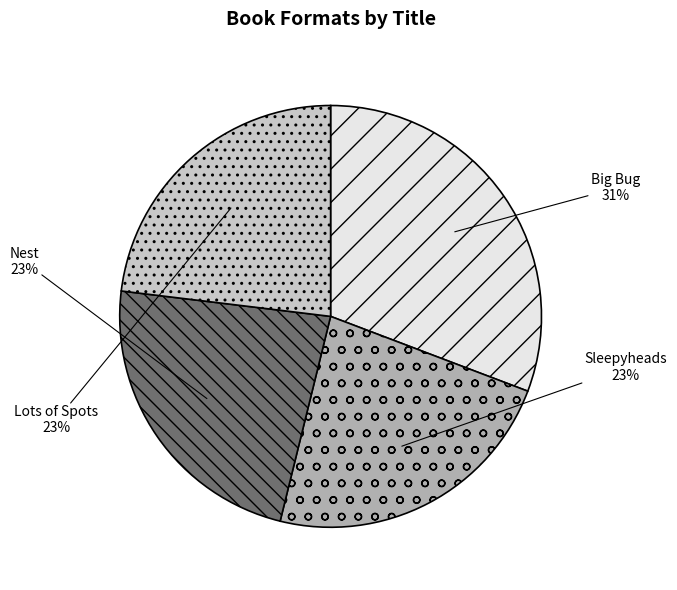

How many segments does this pie chart have?

4